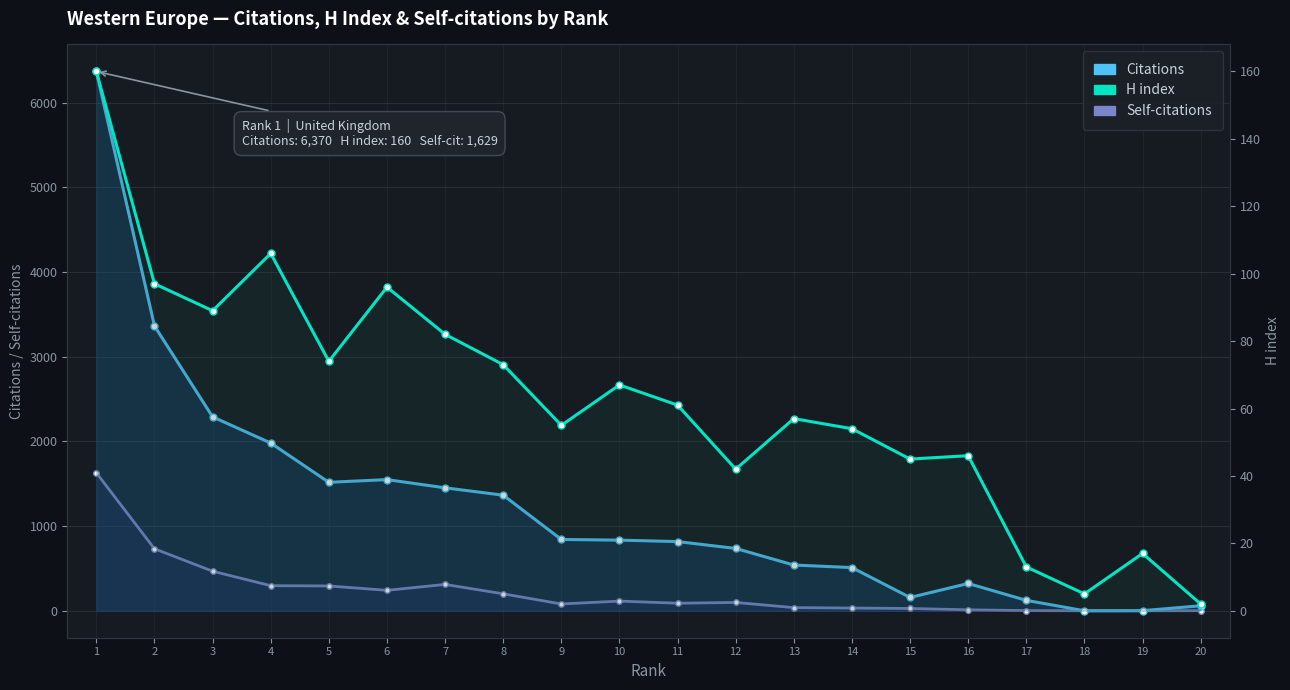

Reading left to right, extract all data points from this chart.

Citations: 6370	3364	2290	1981	1517	1549	1452	1365	842	834	817	736	540	510	157	322	123	0	1	59
Self-citations: 1629	732	467	296	293	241	311	200	80	114	89	98	37	32	27	11	2	0	0	1
H index: 160	97	89	106	74	96	82	73	55	67	61	42	57	54	45	46	13	5	17	2